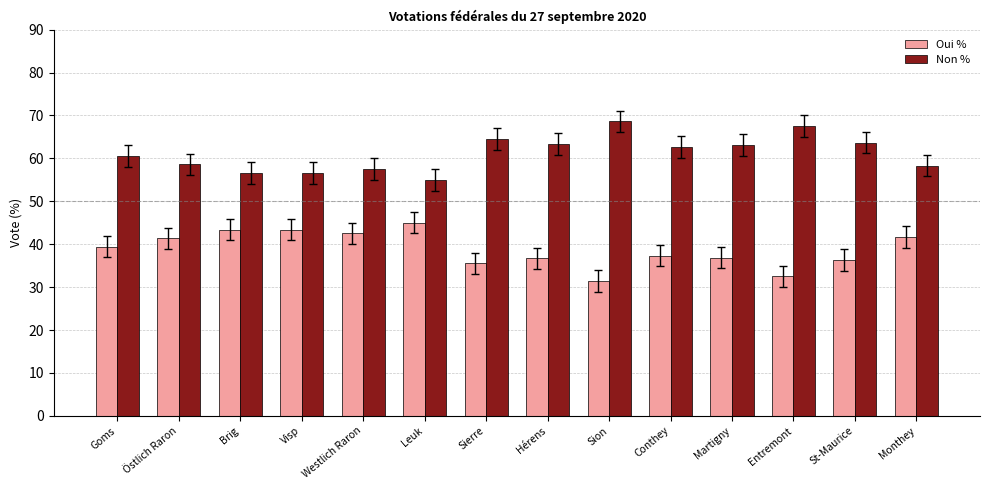

What is the spread (max minus min) of values at Hérens?

26.6